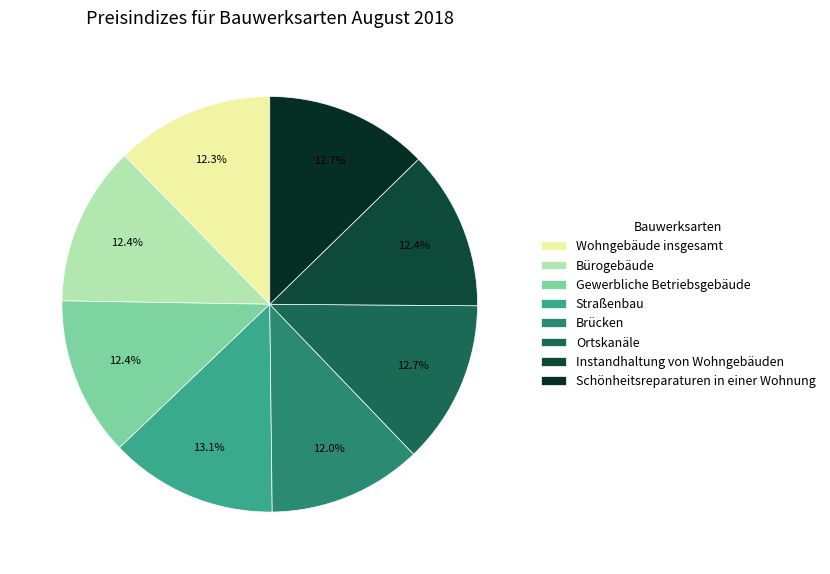

Do Schönheitsreparaturen in einer Wohnung and Bürogebäude together represent more than half of the pie?

No